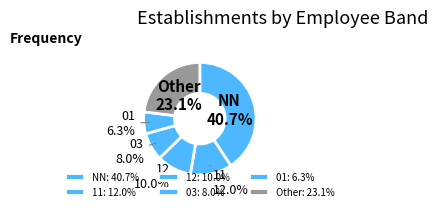

Does 03 represent more than half of the total?

No